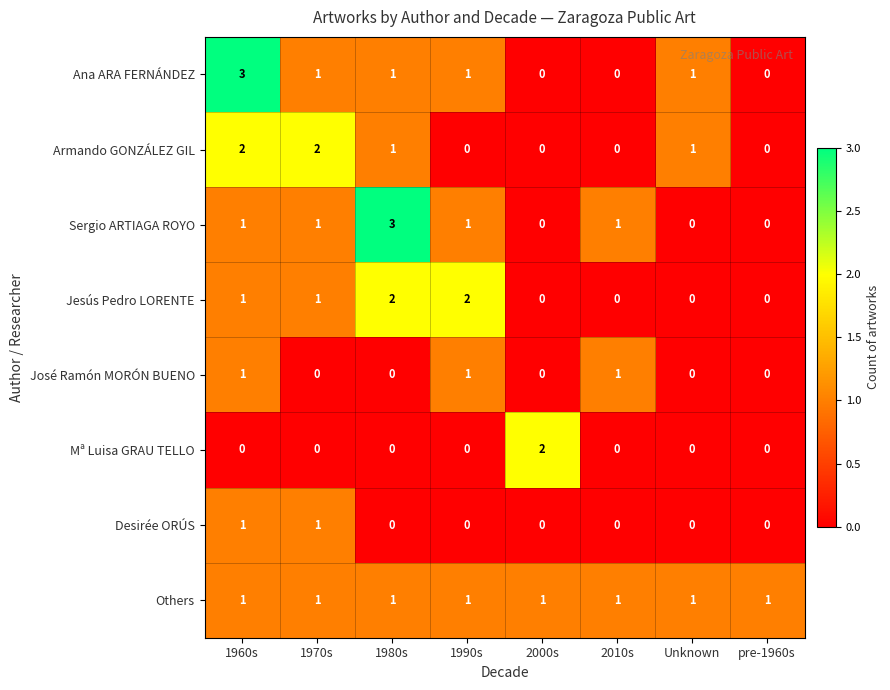

Is the value of Sergio ARTIAGA ROYO at 1990s greater than the value of José Ramón MORÓN BUENO at Unknown?

Yes